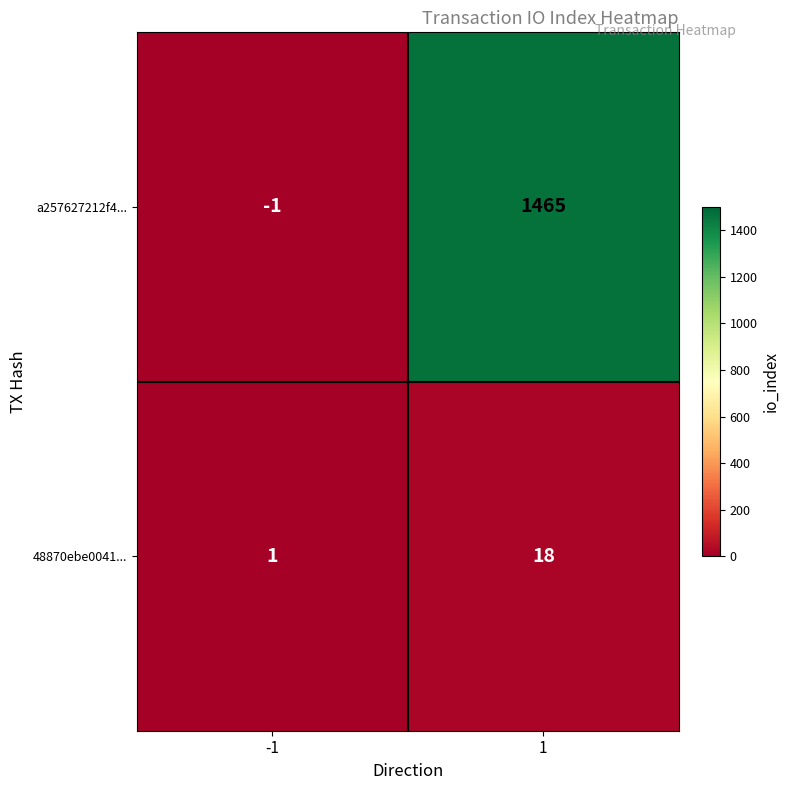

Is it true that a257627212f4... equals 2441 at 1?

False